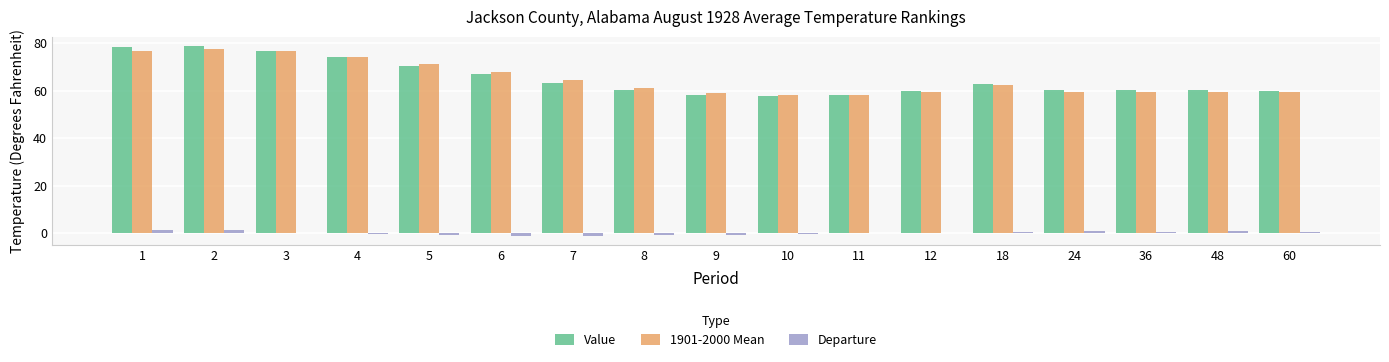

Is the value of Departure at 12 greater than the value of Value at 48?

No